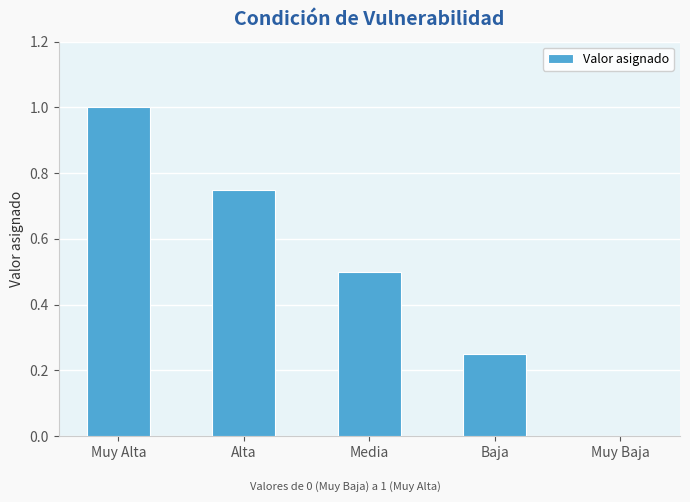

What is the change in value from Muy Alta to Muy Baja?

-1.0